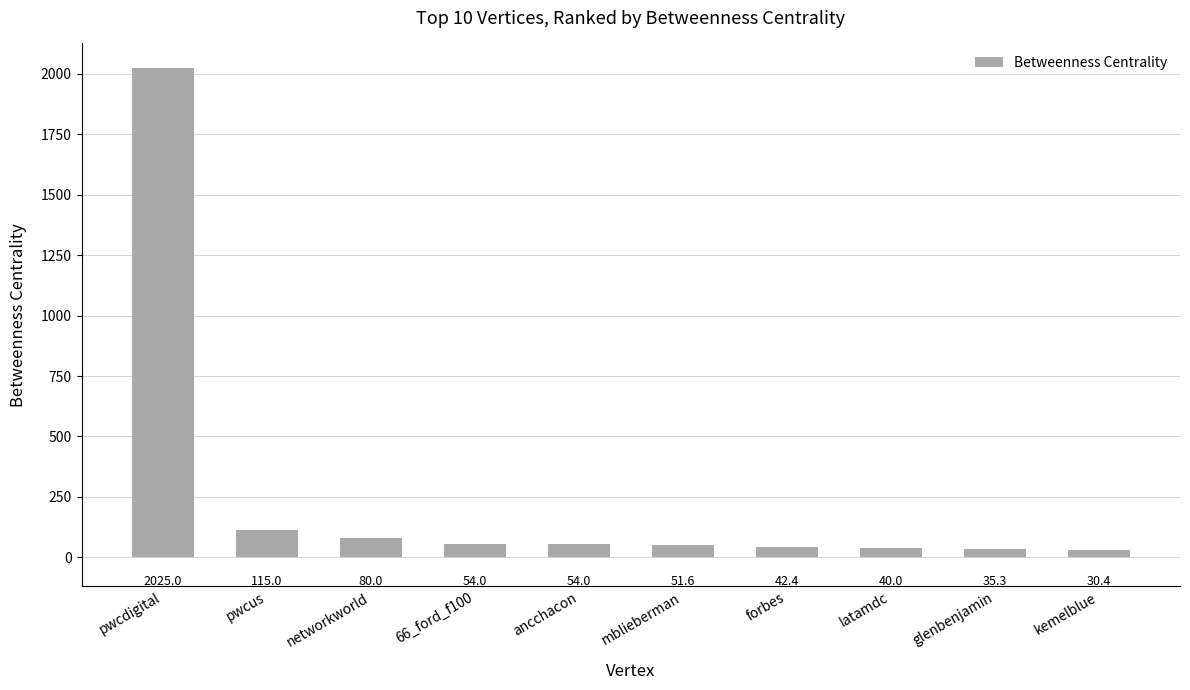

At which label is the value closest to 1027?

pwcus